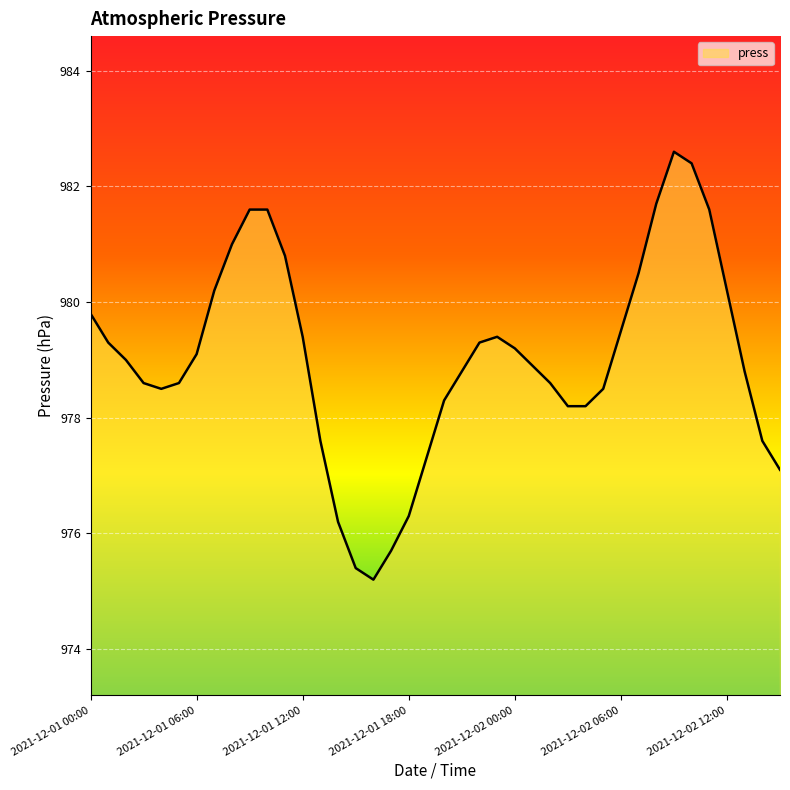

What is the greatest value displayed?

982.6